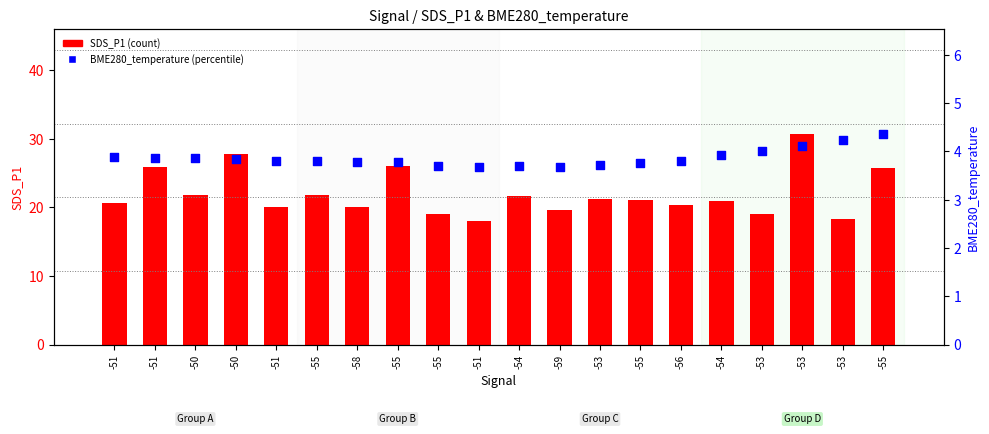

At how many categories does at least one series exceed 26?

2